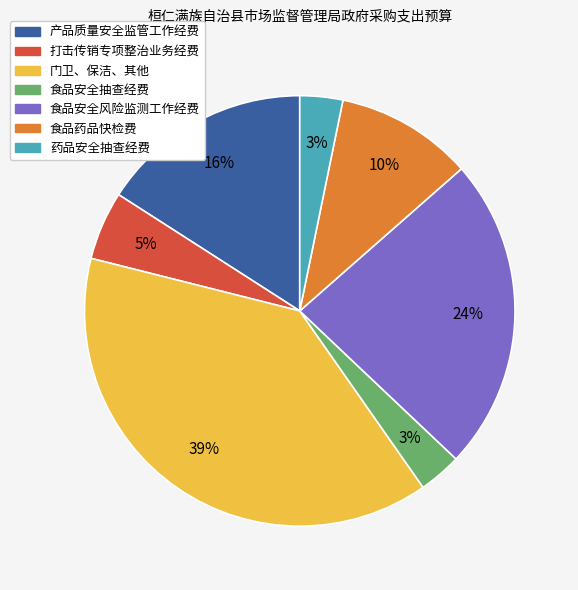

To the nearest percent, what is the average slice percentage?

14%